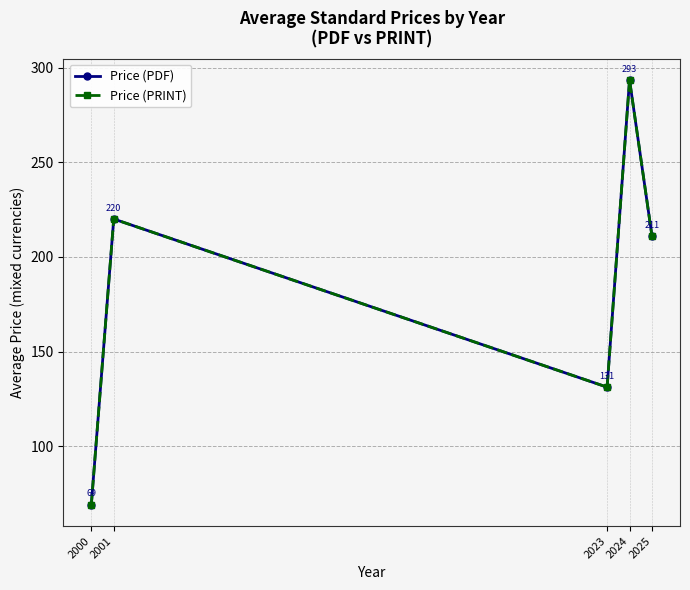

True or false: Price (PRINT) and Price (PDF) intersect in this chart.

False